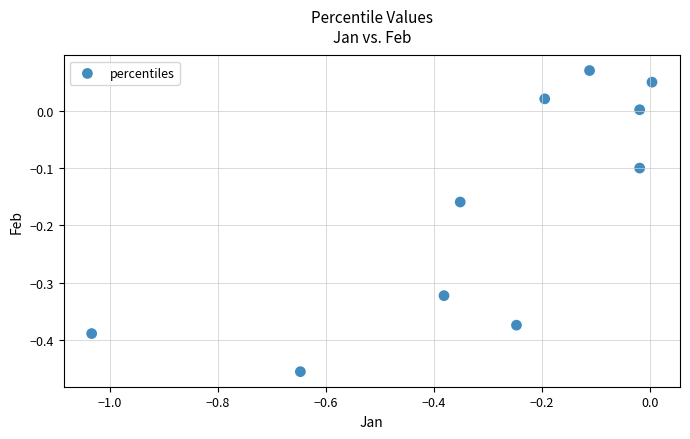

What is the range of X values (max minus min)?

1.0